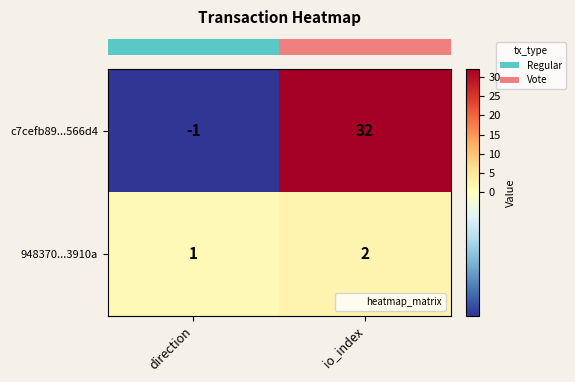

Which series changed the most between direction and io_index?

c7cefb89...566d4